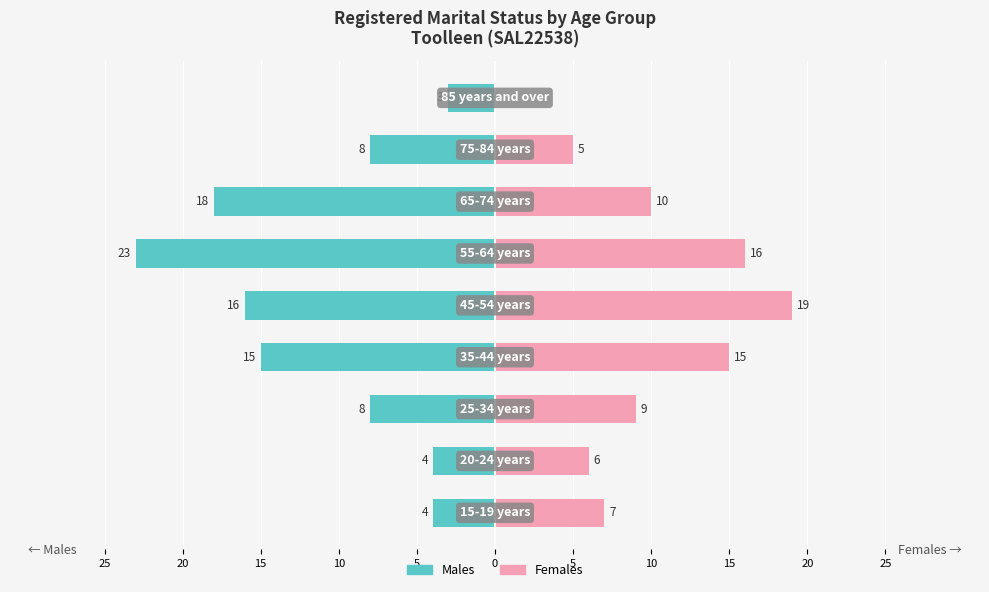

True or false: Males has a value of -12 at 15.

False